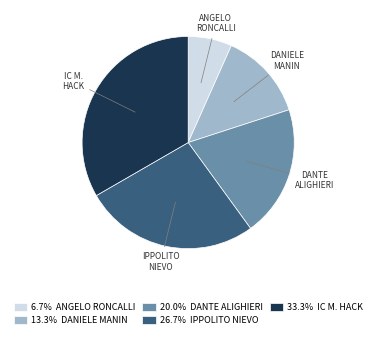

Do DANIELE MANIN and IPPOLITO NIEVO together represent more than half of the pie?

No